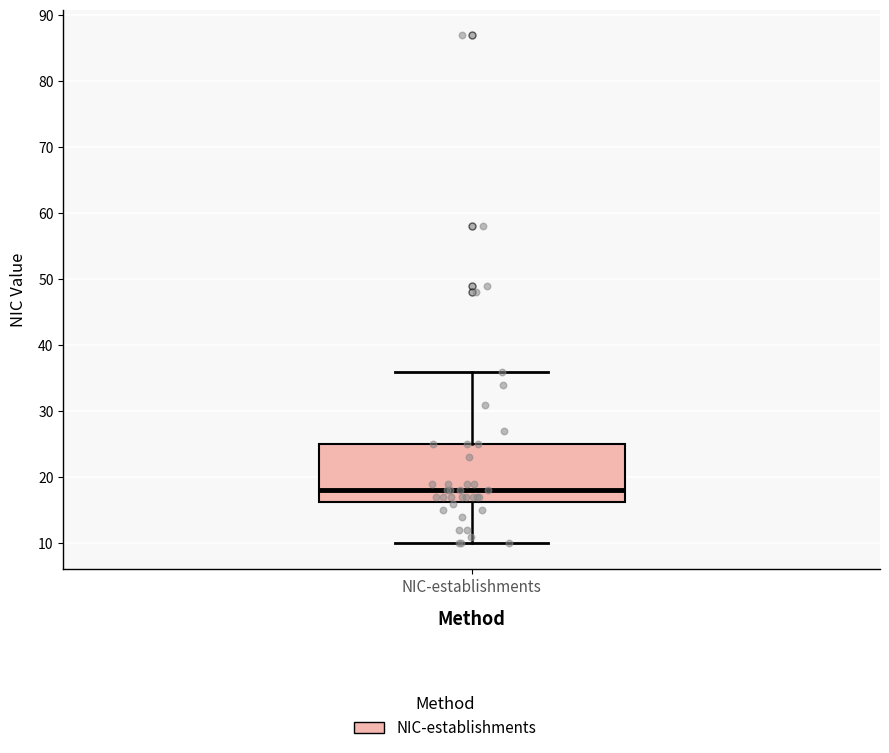

Read this box plot against the y-axis: the position of the median line, the range covered by the box, and the ends of both whiskers. The values are not printed on the chart, so give them approximately, as read against the axis.

median 18, box 16 to 25, whiskers 10 to 36